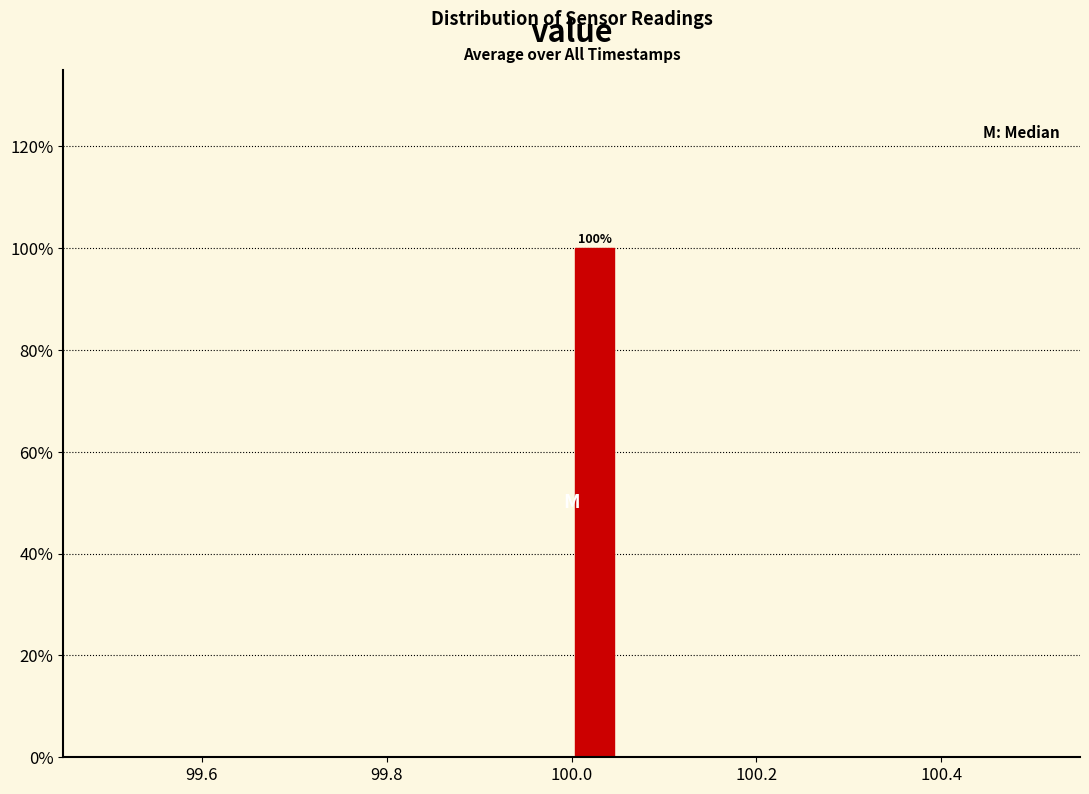

Read against the x-axis, roughly where is the centre of the tallest bar?

100.02